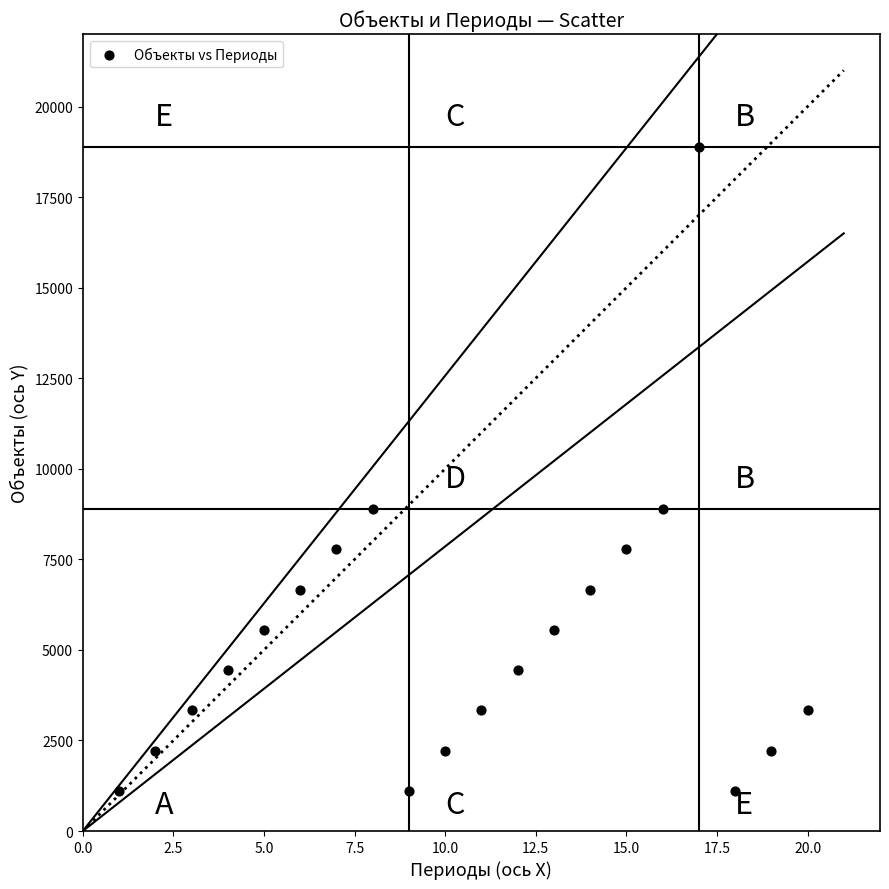

What is the range of X values (max minus min)?

19